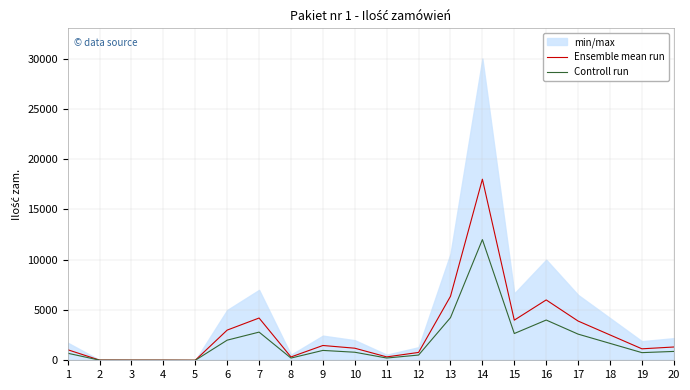

At which label is Ensemble mean run closest to 9000?

13